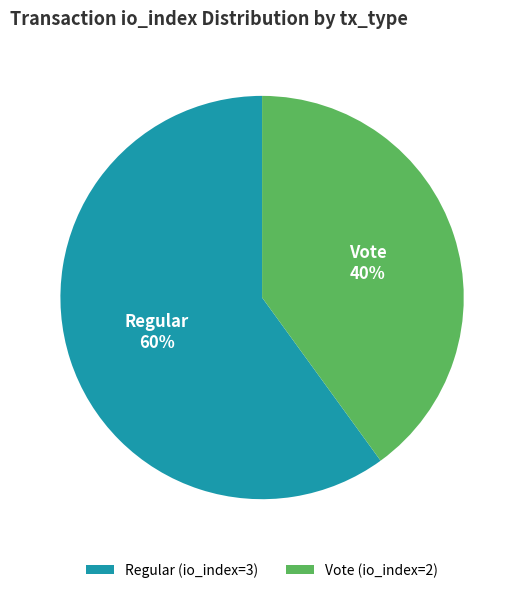

Rank the categories by value from highest to lowest.

Regular (io_index=3), Vote (io_index=2)